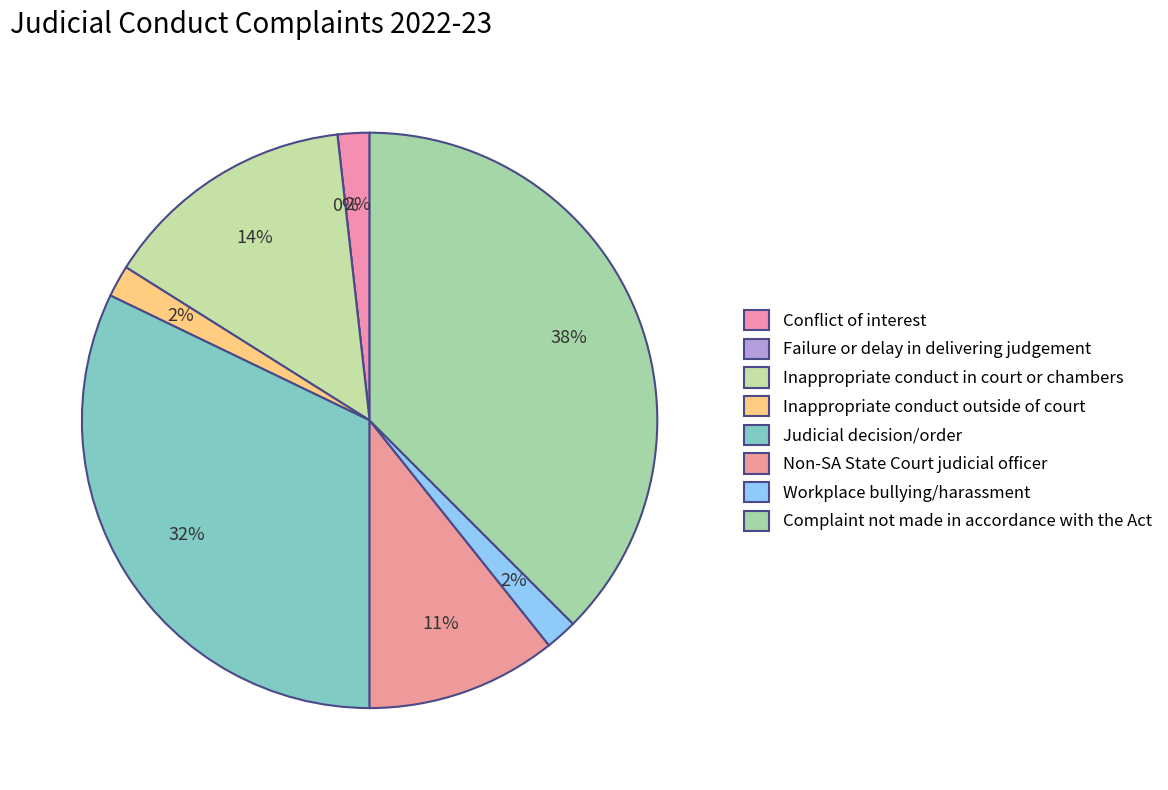

Rank the categories by value from lowest to highest.

Failure or delay in delivering judgement, Conflict of interest, Inappropriate conduct outside of court, Workplace bullying/harassment, Non-SA State Court judicial officer, Inappropriate conduct in court or chambers, Judicial decision/order, Complaint not made in accordance with the Act